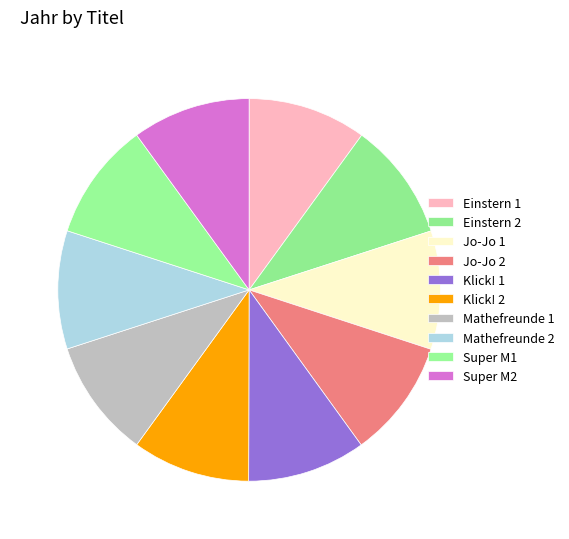

Count the number of slices in the pie.

10